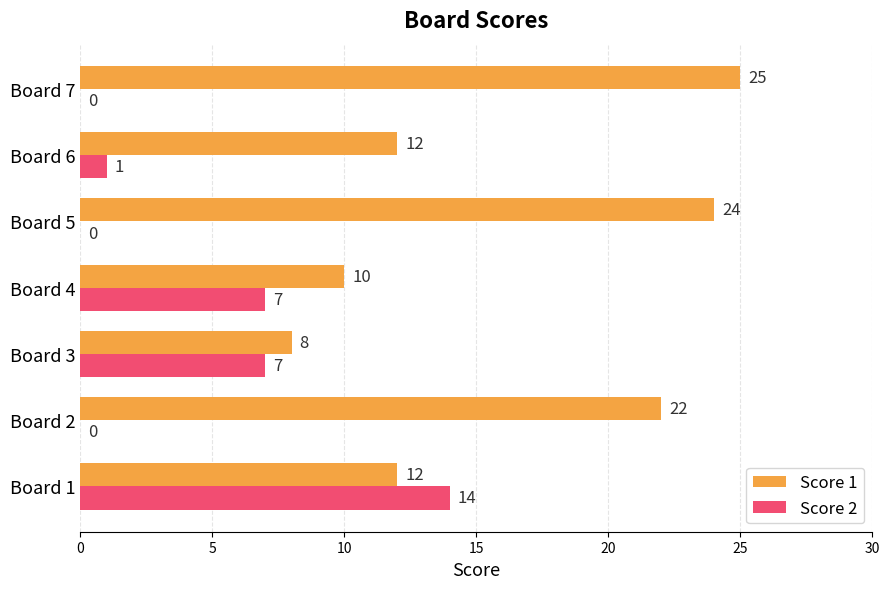

What is the sum of all Score 1 values?

113